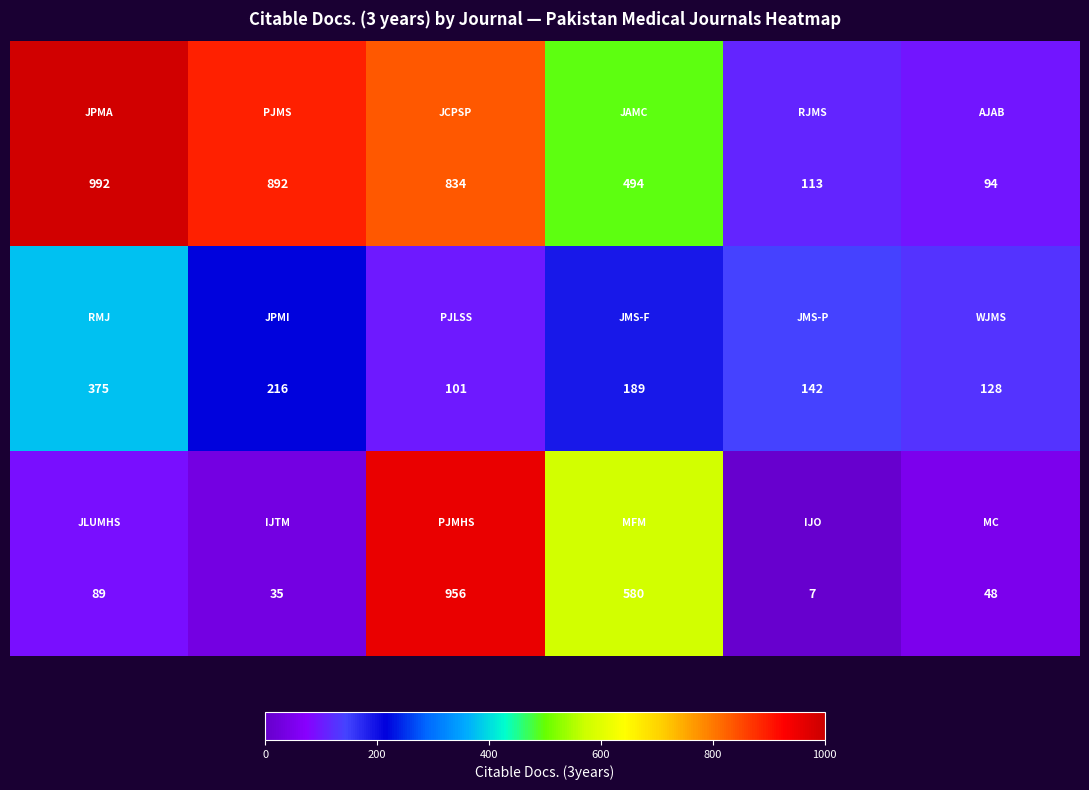

What is the greatest value displayed?

992